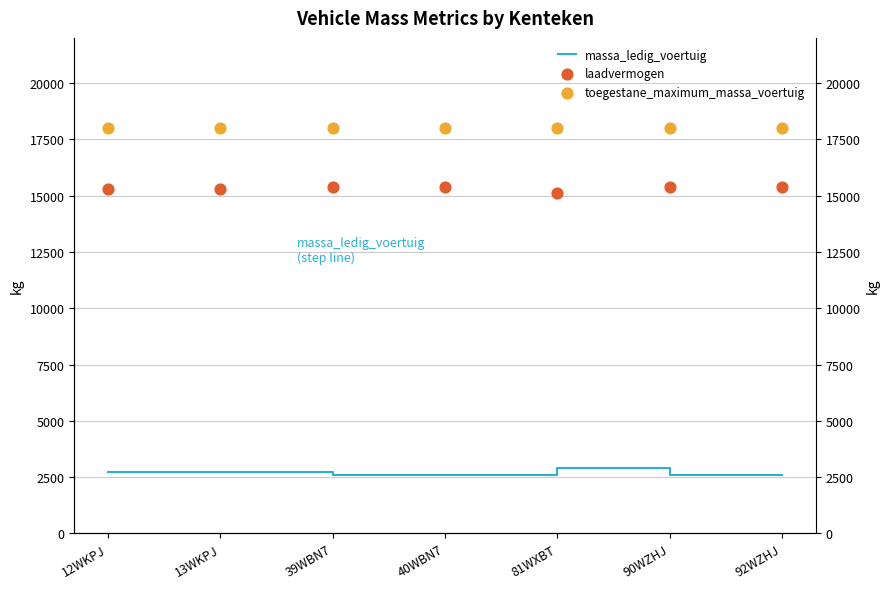

Which series has the largest total across all categories?

toegestane_maximum_massa_voertuig